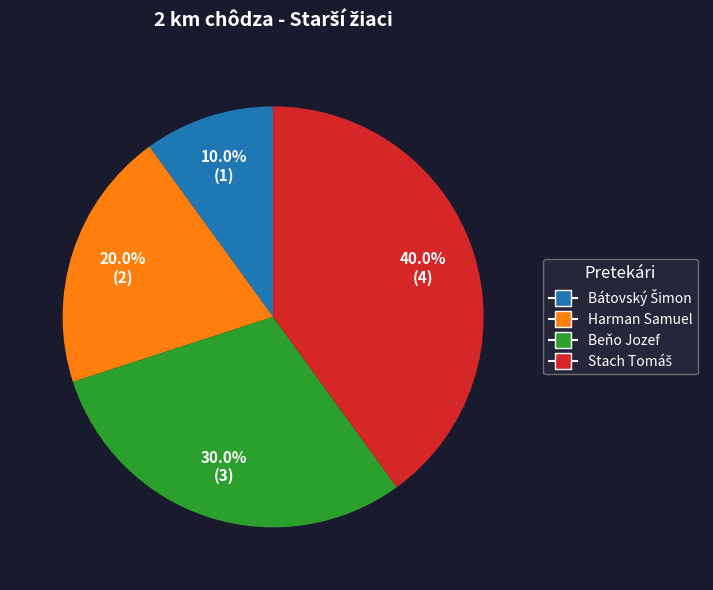

To the nearest percent, what is the average slice percentage?

25%